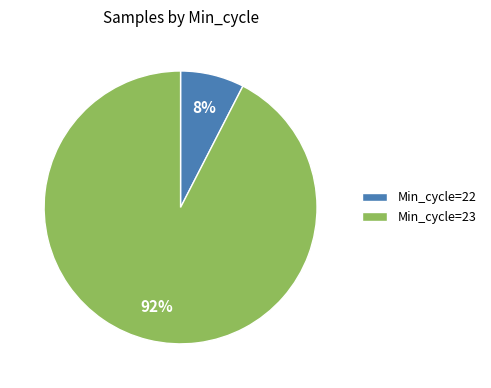

Which category has the biggest portion of the pie?

Min_cycle=23